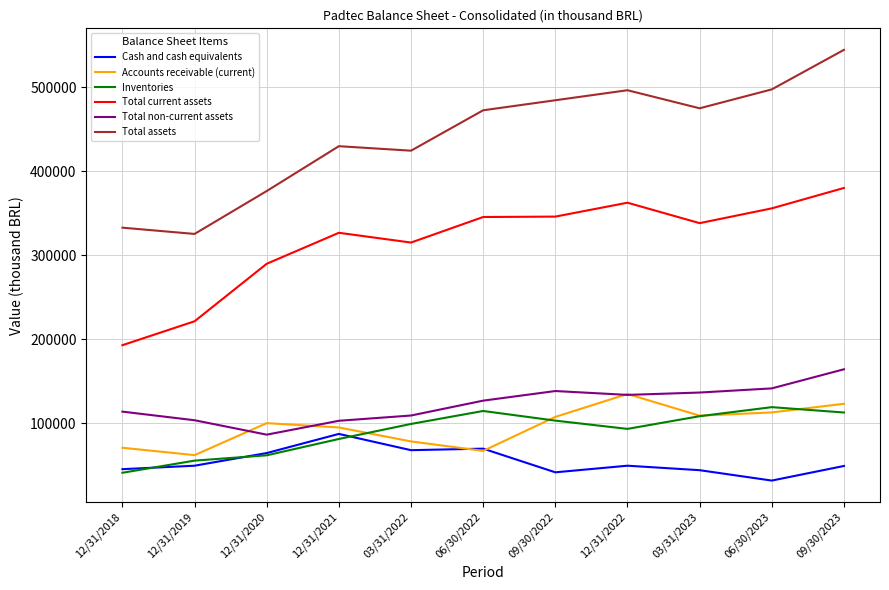

What is the smallest value displayed?

31915